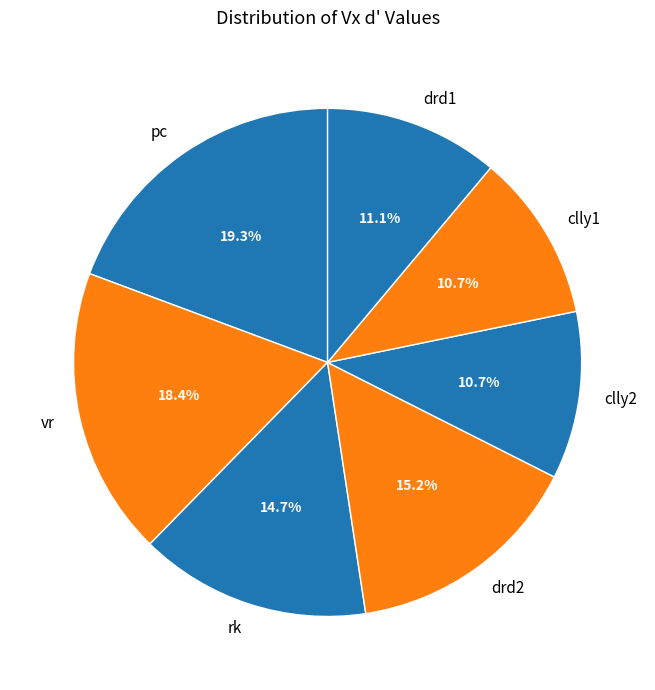

Does rk represent more than half of the total?

No